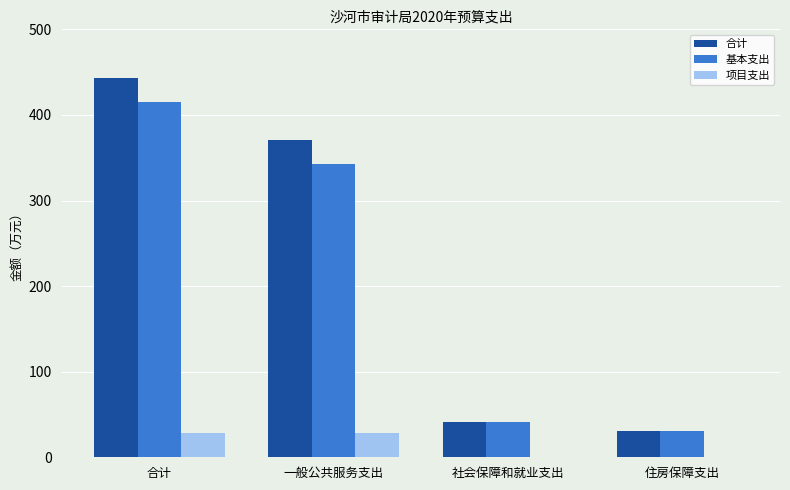

True or false: 基本支出 has a value of 25.7 at 社会保障和就业支出.

False